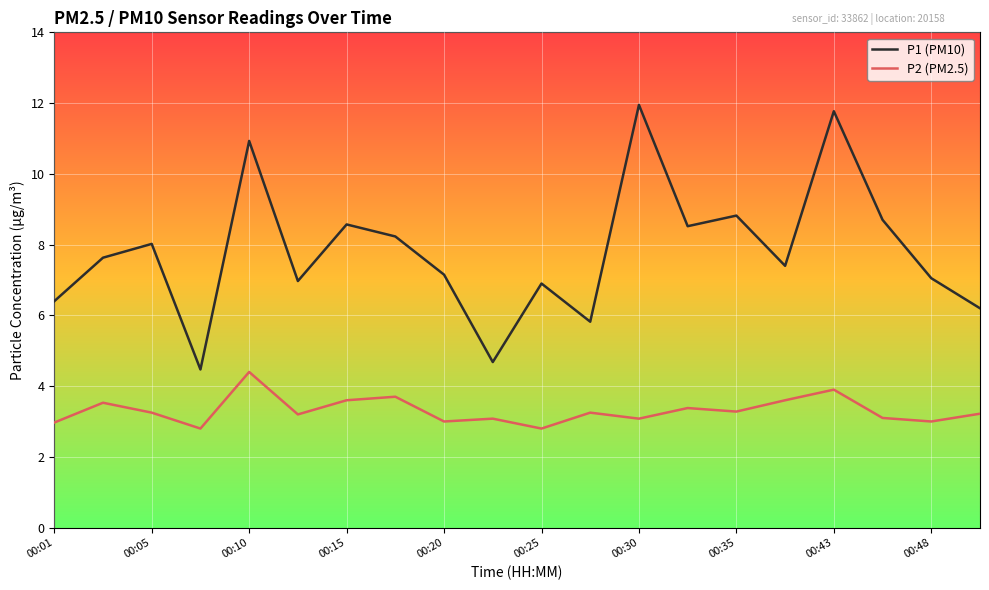

List the series in order of their overall mean, lowest first.

P2 (PM2.5), P1 (PM10)